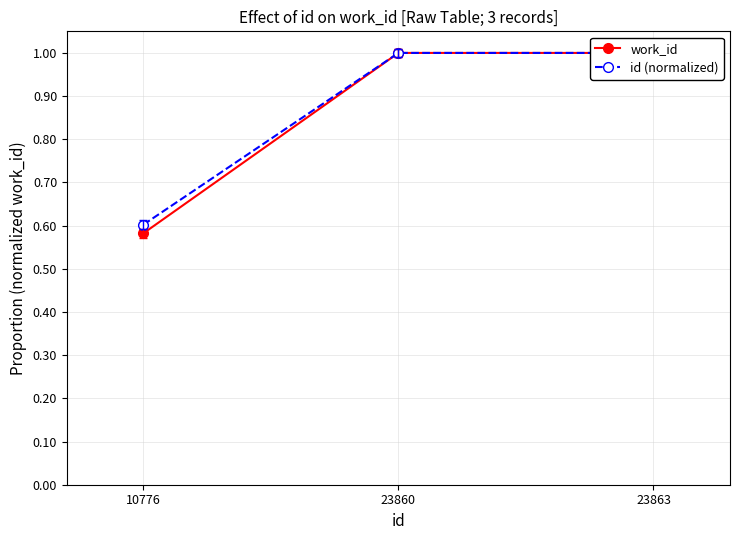

What are all the series names shown in the legend?

work_id, id (normalized)